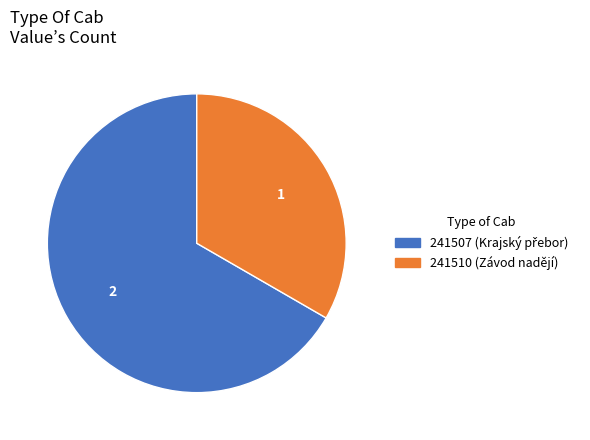

Does 241510 account for over 50% of the chart?

No